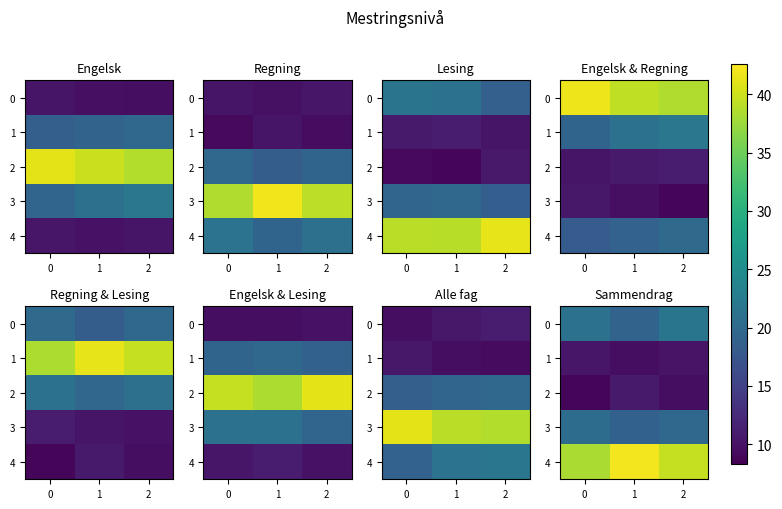

Is it true that 4 equals 38.2 at 0?

True